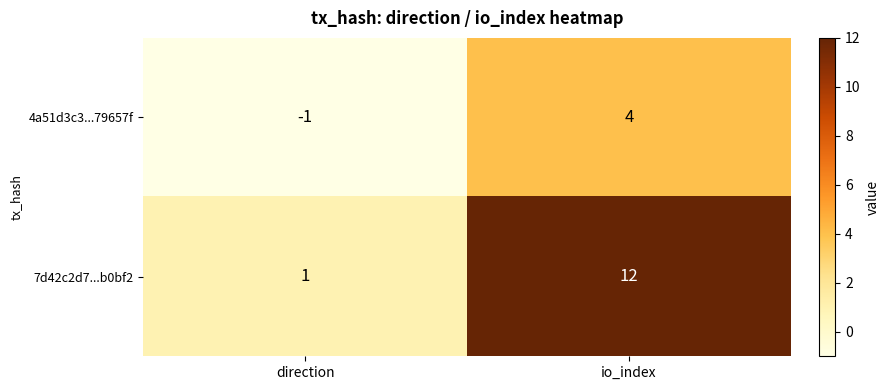

At which category does the chart reach its peak across all series?

io_index